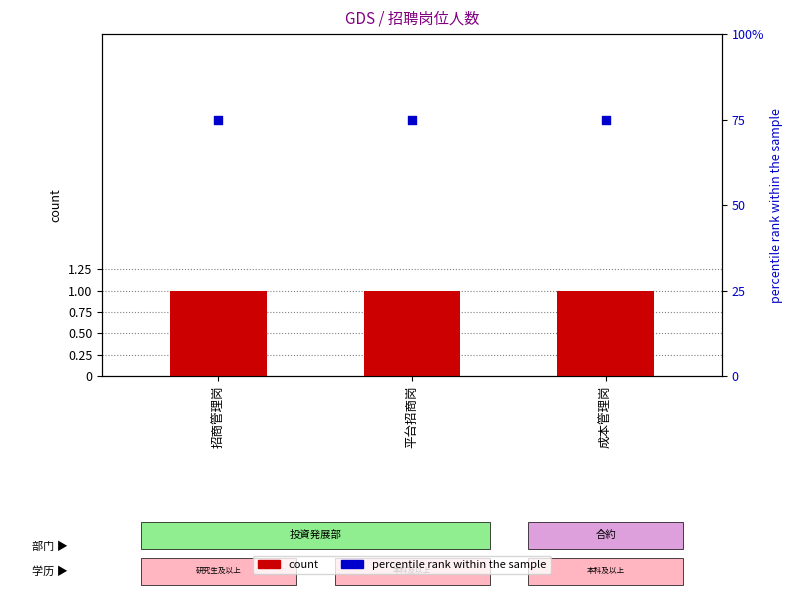

Which series has the largest total across all categories?

percentile rank within the sample